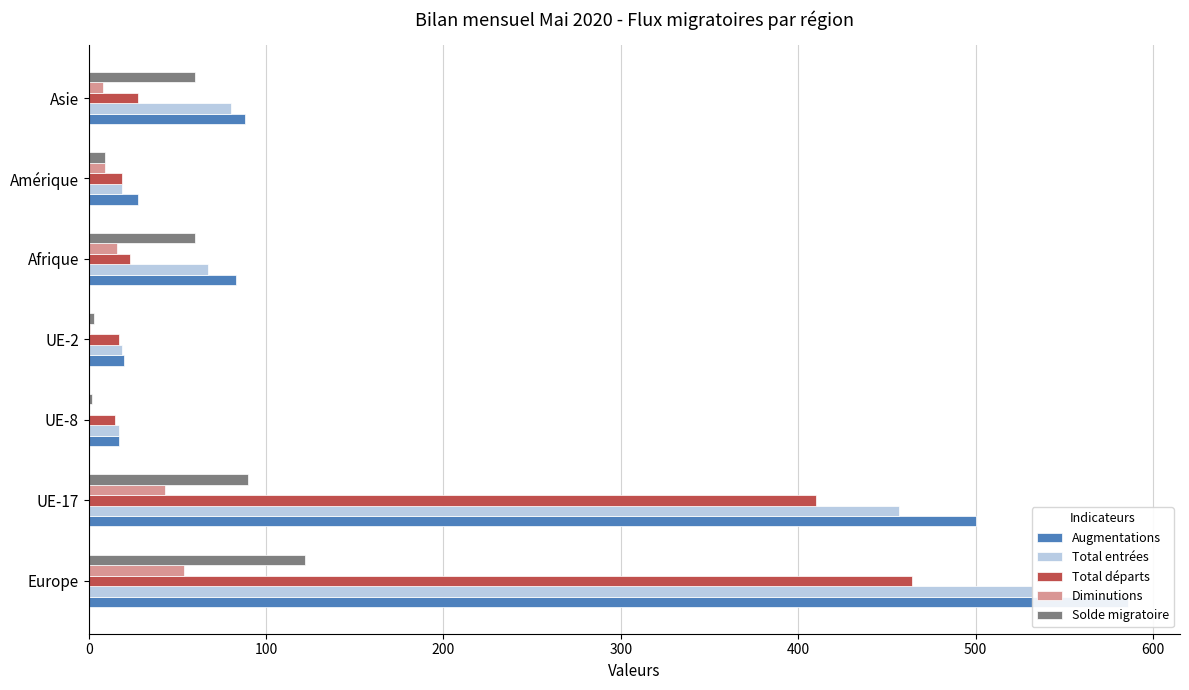

What is the difference between the highest and lowest values at Europe?

532